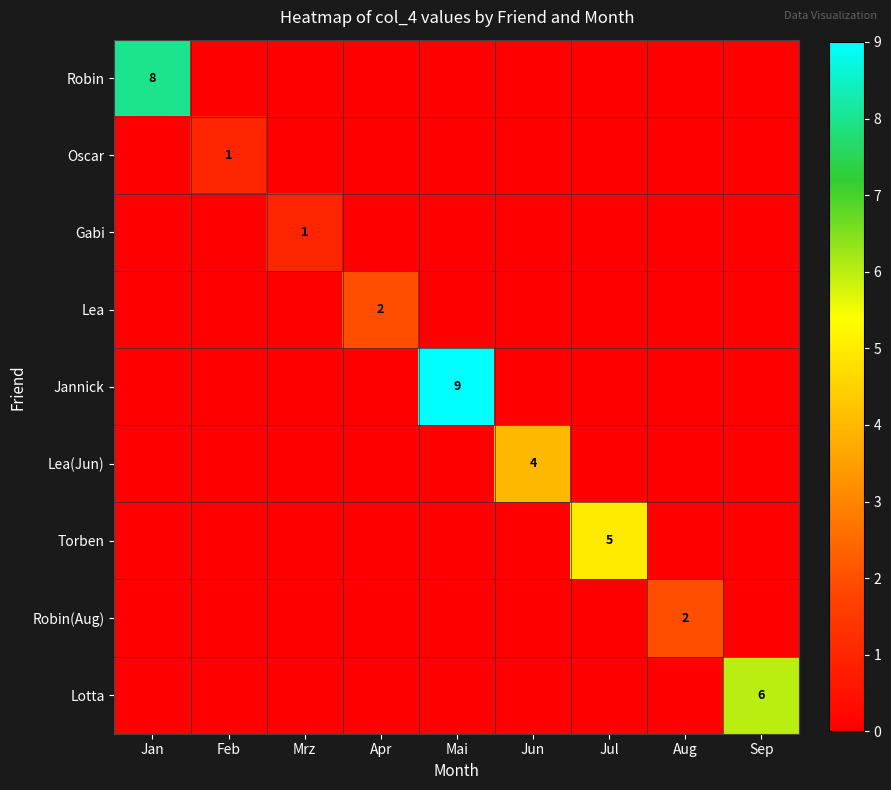

The value of Torben at Jul is 5. True or false?

True